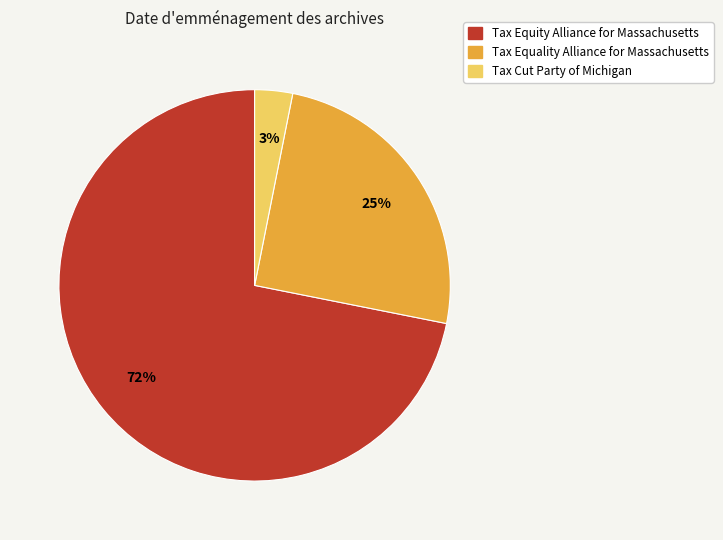

Is the sum of Tax Equity Alliance for Massachusetts and Tax Equality Alliance for Massachusetts greater than half?

Yes